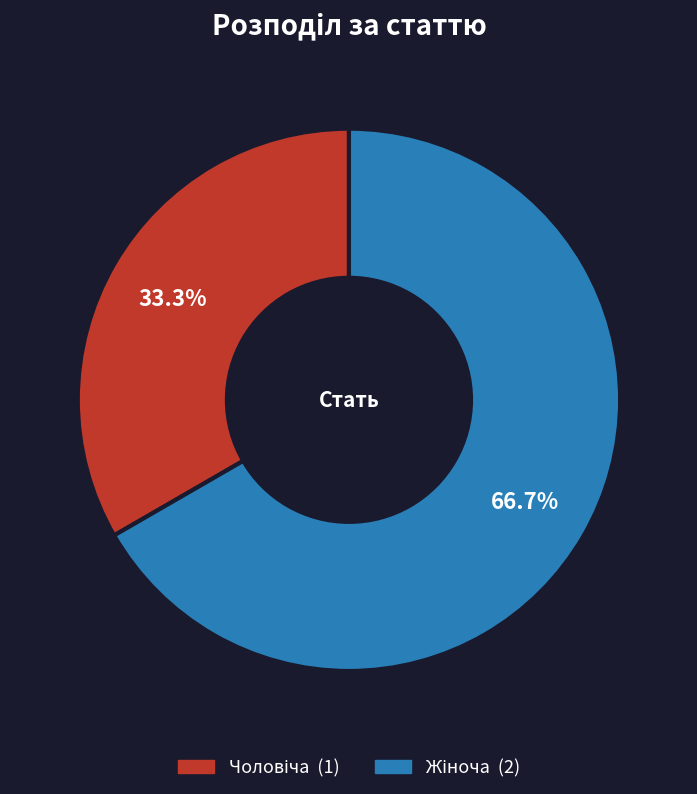

Is there any slice that represents more than half of the pie?

Yes